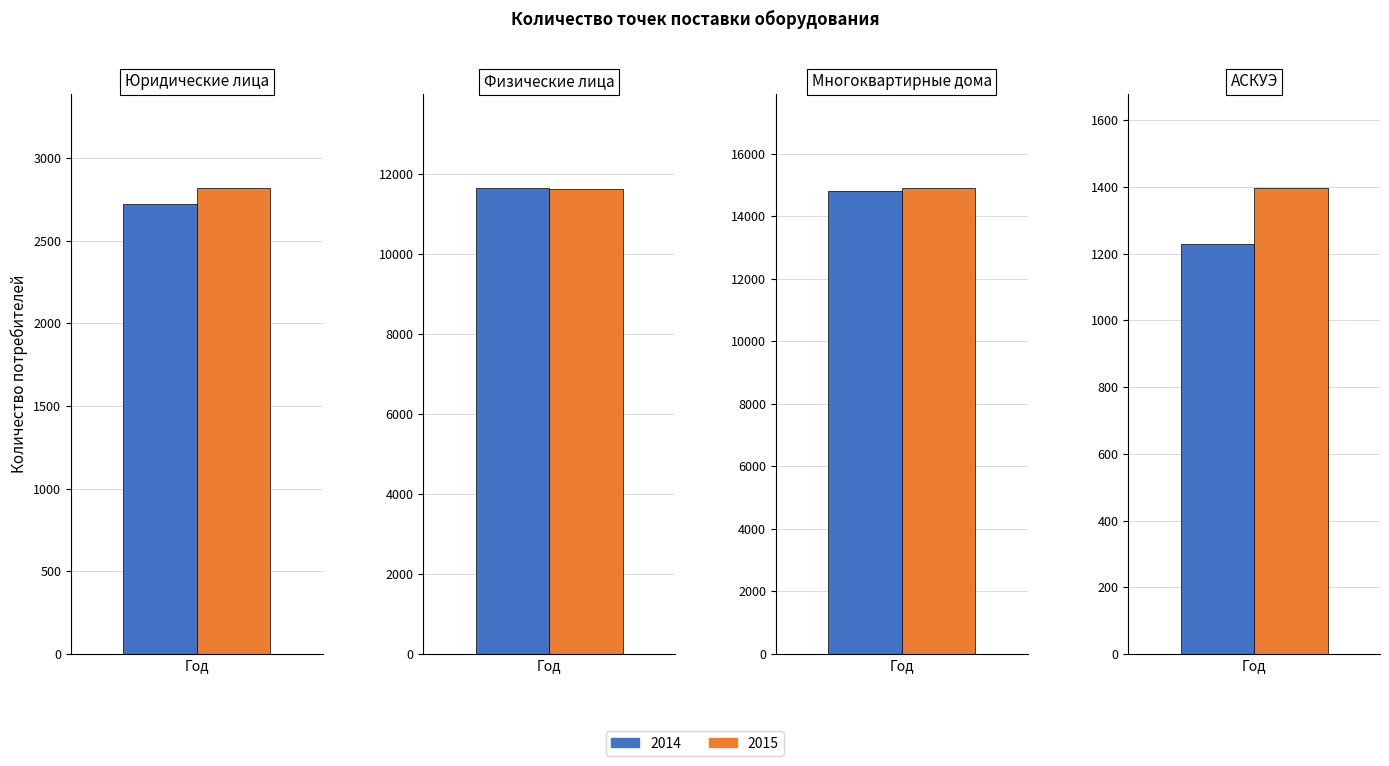

List the series in order of their peak value, lowest first.

2014, 2015